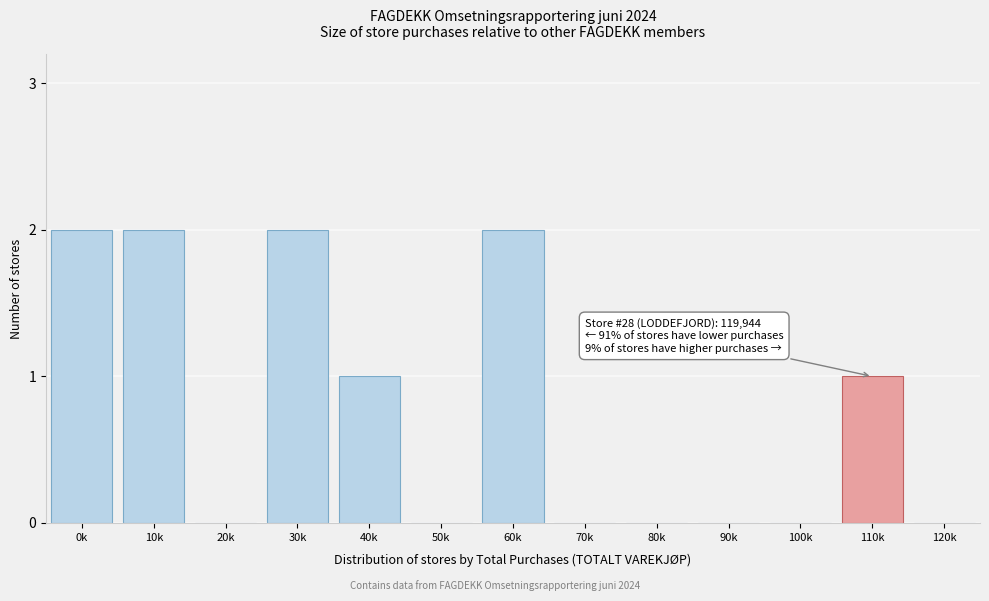

Reading right to left, list all the values displayed in this chart.

120k=0	110k=1	100k=0	90k=0	80k=0	70k=0	60k=2	50k=0	40k=1	30k=2	20k=0	10k=2	0k=2